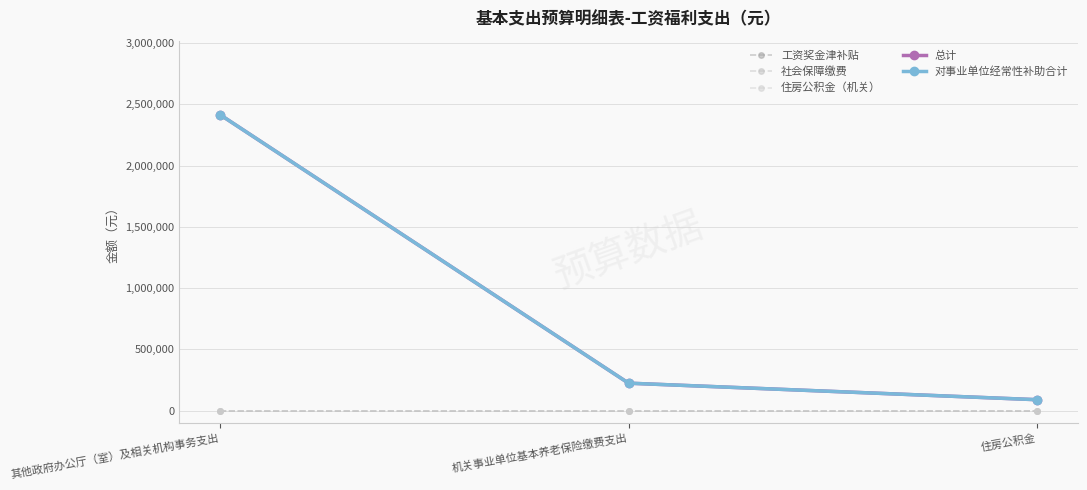

Where does the 对事业单位经常性补助合计 series first go above 224924?

其他政府办公厅（室）及相关机构事务支出